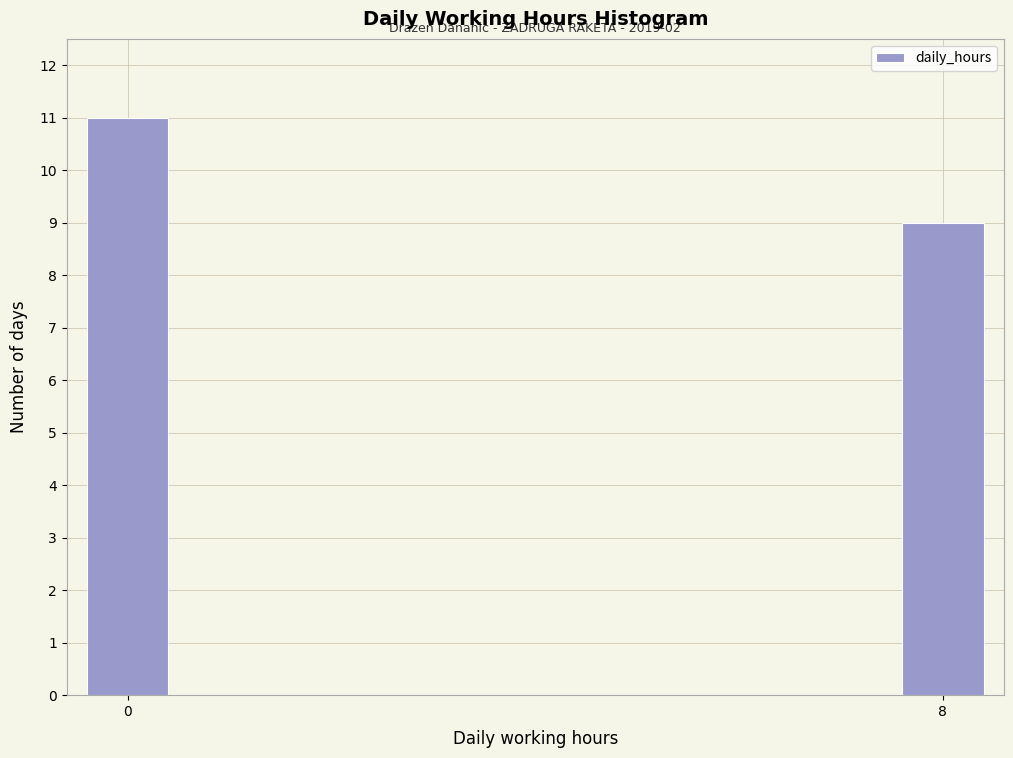

Reading right to left, transcribe all the data shown in this chart.

8=9	0=11